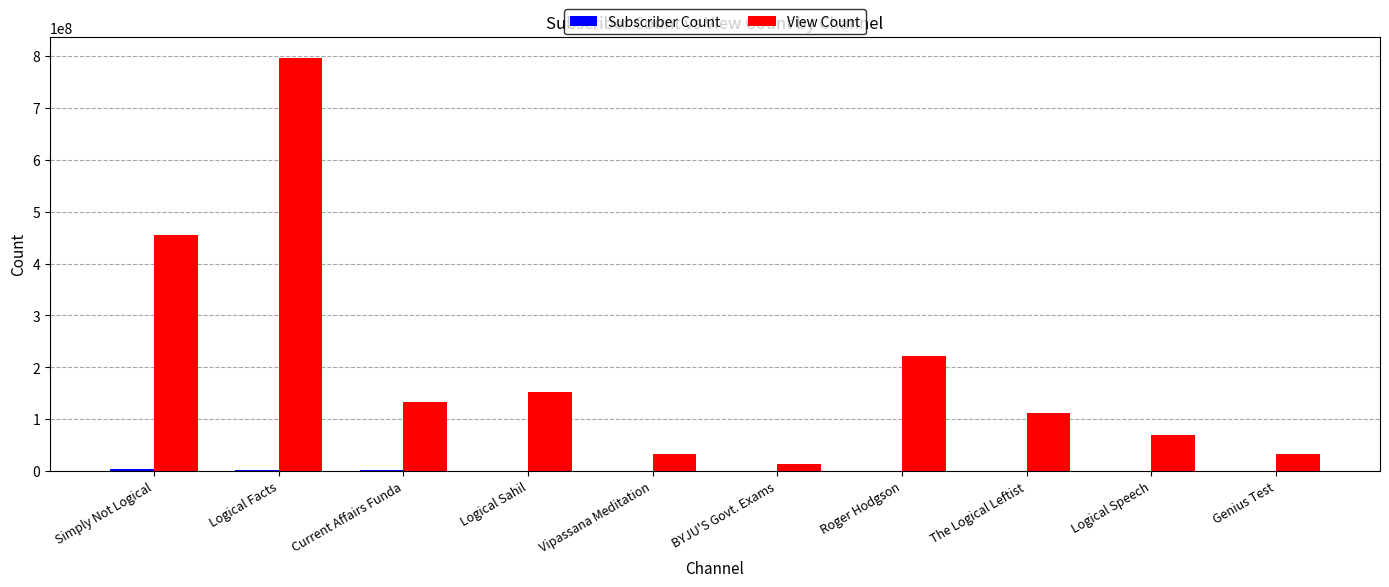

True or false: View Count has a value of 767594003 at Simply Not Logical.

False